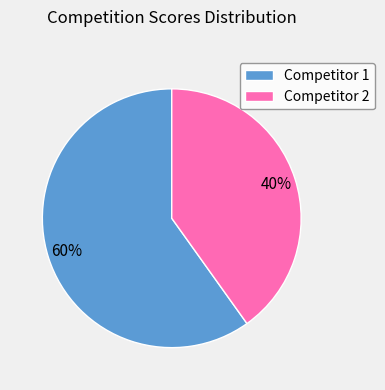

To the nearest percent, what is the difference between the largest and smallest slice percentages?

20%